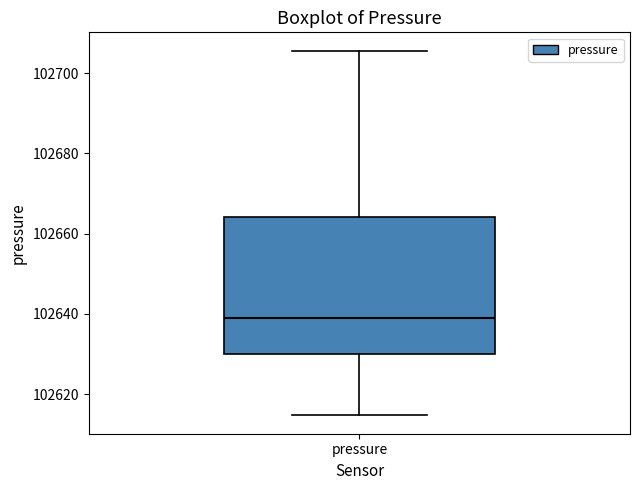

Transcribe this box plot: give where the median line is, the range the box spans, and where the two whiskers end, as read against the y-axis. The values are not printed on the chart, so give them approximately, as read against the axis.

median 102638, box 102630 to 102664, whiskers 102614 to 102706